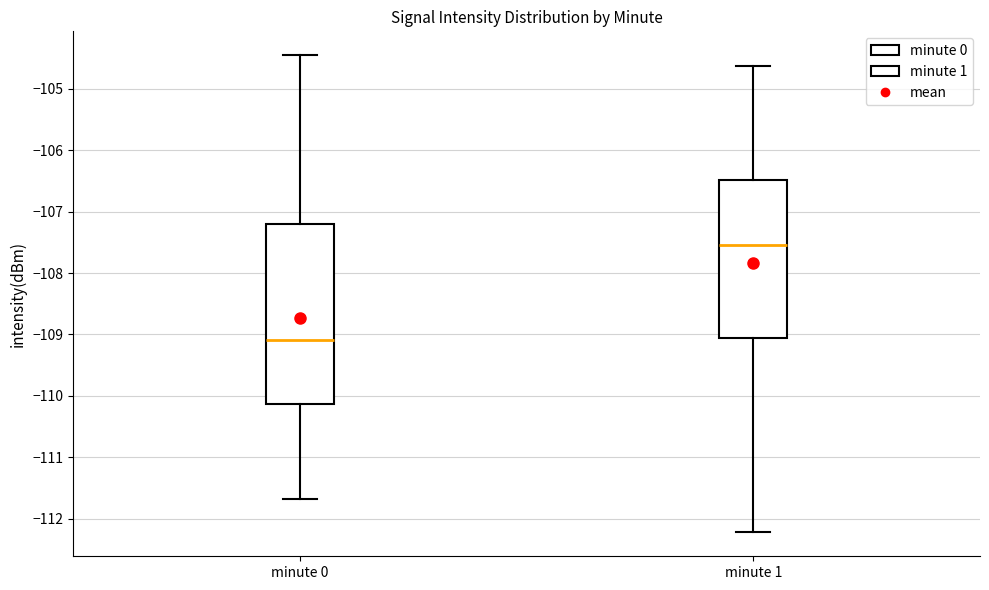

Reading left to right, read every box against the y-axis: the position of its median line, the range the box covers, and the ends of its whiskers. The values are not printed on the chart, so give them approximately, as read against the axis.

minute 0: median -109.1, box -110.1 to -107.2, whiskers -111.7 to -104.5
minute 1: median -107.5, box -109.0 to -106.5, whiskers -112.2 to -104.6